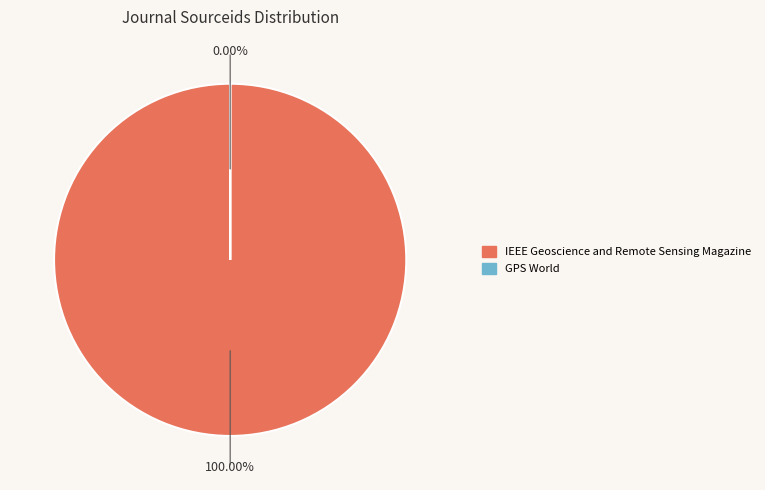

Do GPS World and IEEE Geoscience and Remote Sensing Magazine together represent more than half of the pie?

Yes